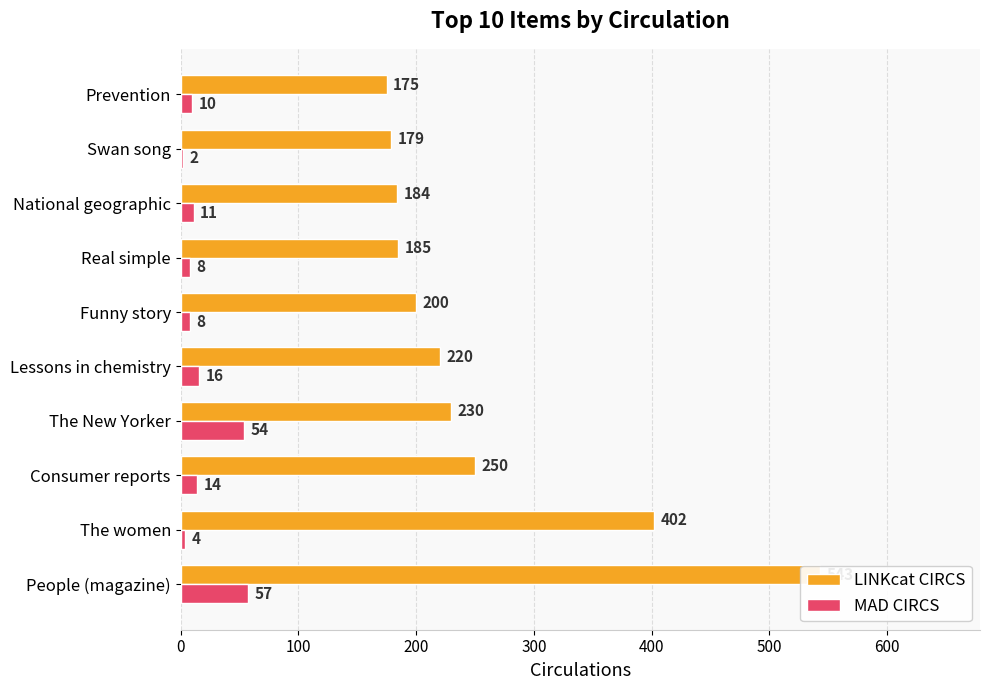

What is the smallest value displayed?

2